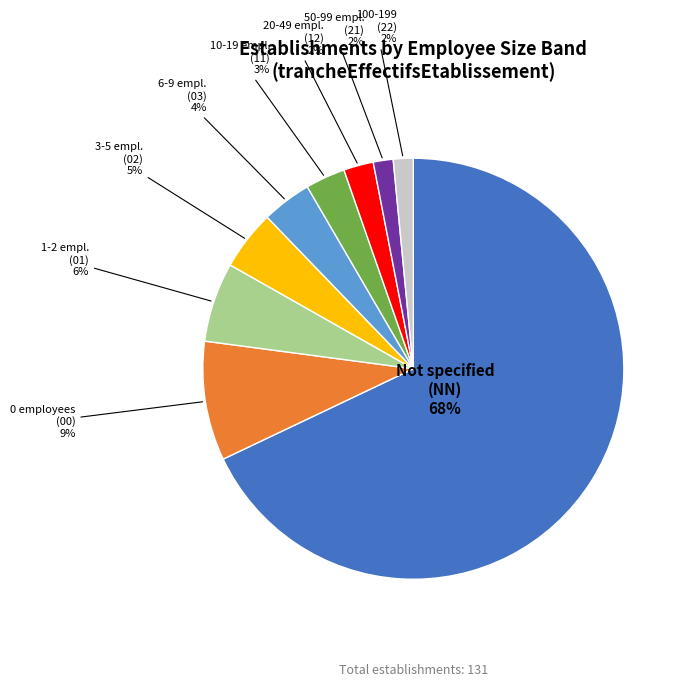

Does any single category account for the majority?

Yes